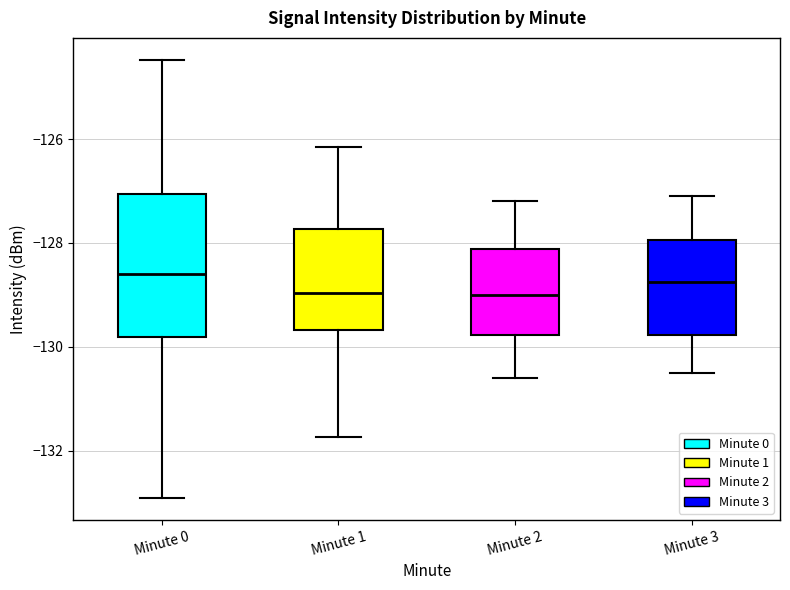

Comparing the boxes themselves (not the whiskers), which one is the tallest?

Minute 0